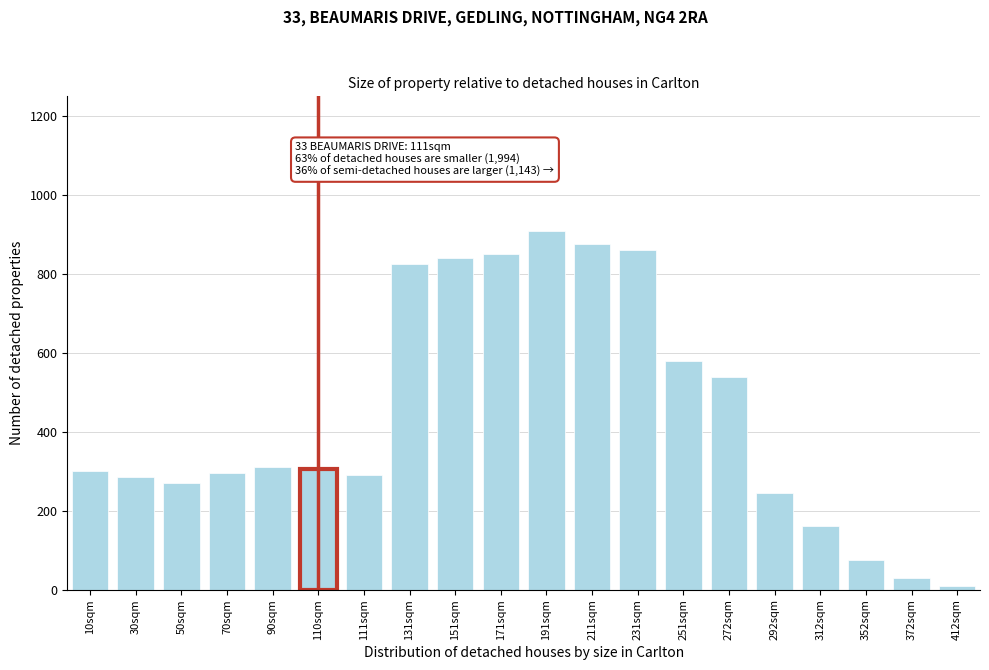

Reading right to left, extract all data points from this chart.

412sqm=10	372sqm=30	352sqm=75	312sqm=160	292sqm=245	272sqm=540	251sqm=580	231sqm=860	211sqm=875	191sqm=910	171sqm=850	151sqm=840	131sqm=825	111sqm=290	110sqm=305	90sqm=310	70sqm=295	50sqm=270	30sqm=285	10sqm=300